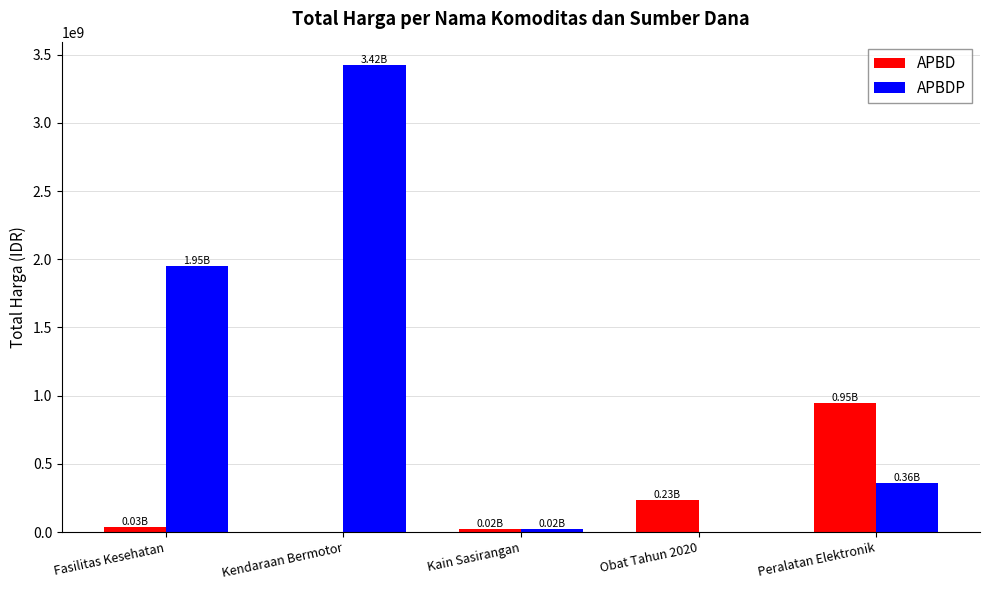

What are all the series names shown in the legend?

APBD, APBDP